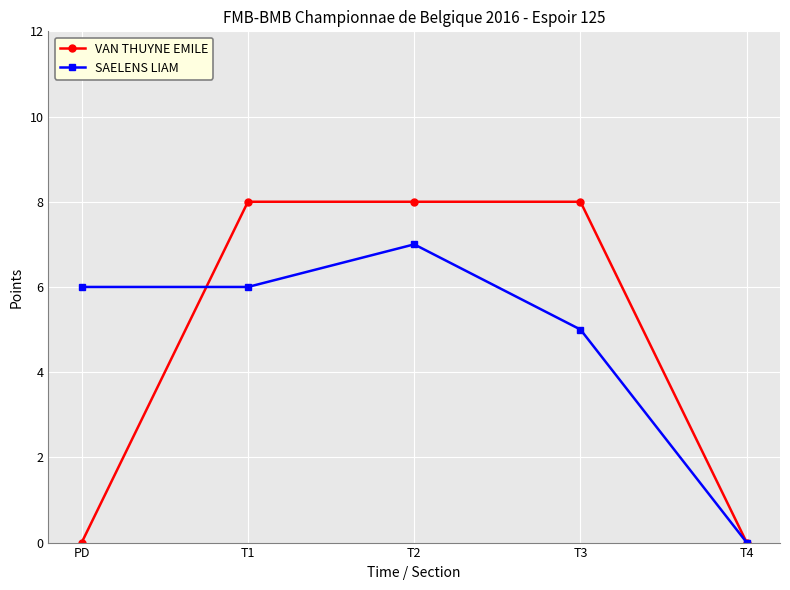

At T1, list the series in order from smallest to largest.

SAELENS LIAM, VAN THUYNE EMILE